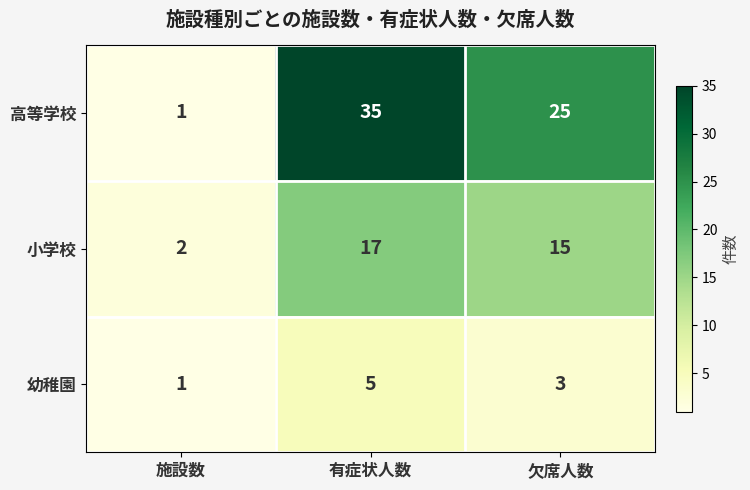

What is the sum of the 高等学校 values at 欠席人数 and 施設数?

26